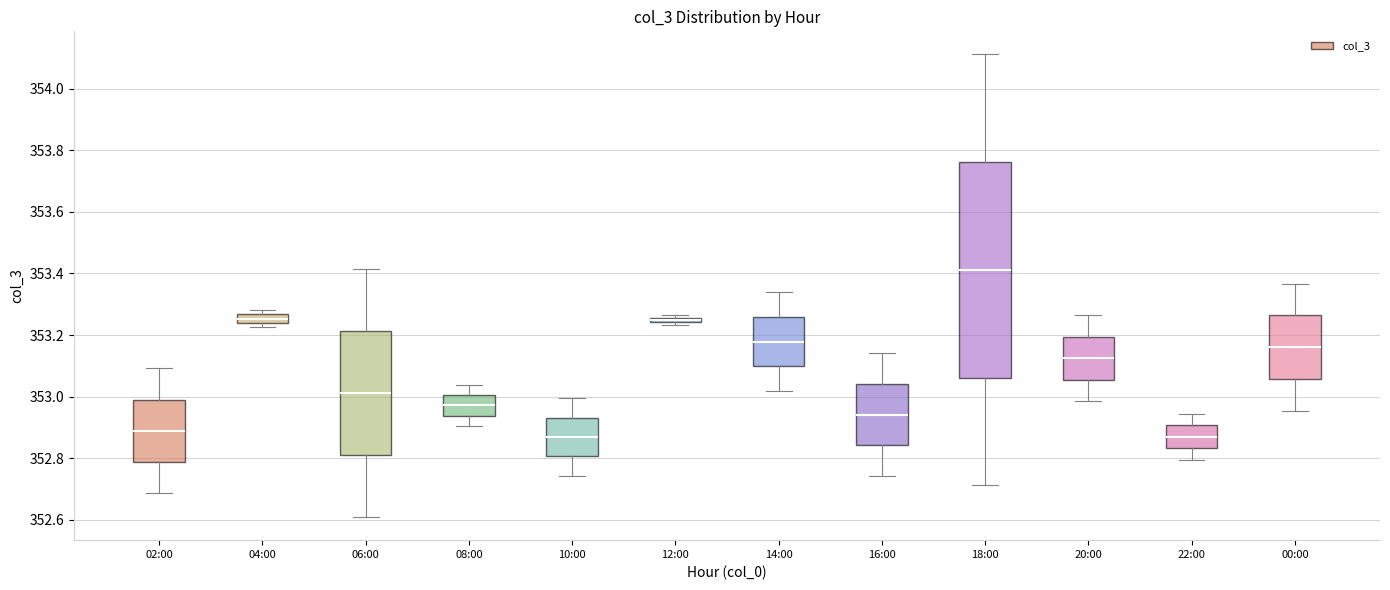

Where does the median line of the box for 10:00 sit on the y-axis? The values are not printed on the chart, so give them approximately, as read against the axis.

352.86